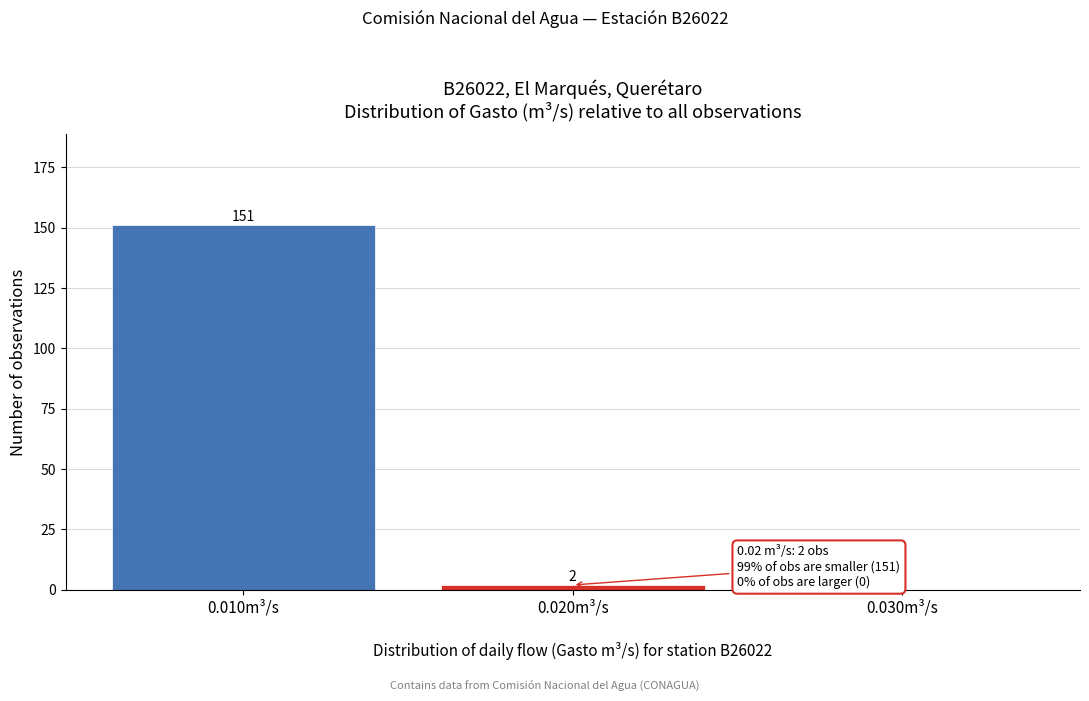

Reading left to right, extract all data points from this chart.

0.010m³/s=151	0.020m³/s=2	0.030m³/s=0